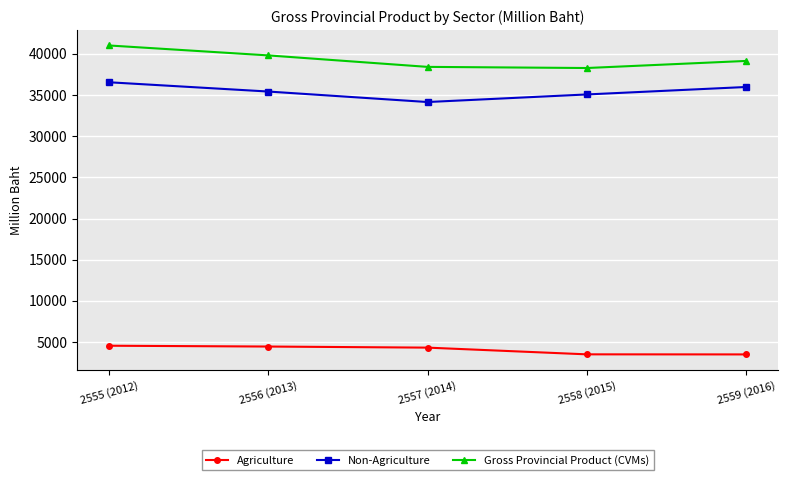

The value of Agriculture at 2556 (2013) is 6140. True or false?

False